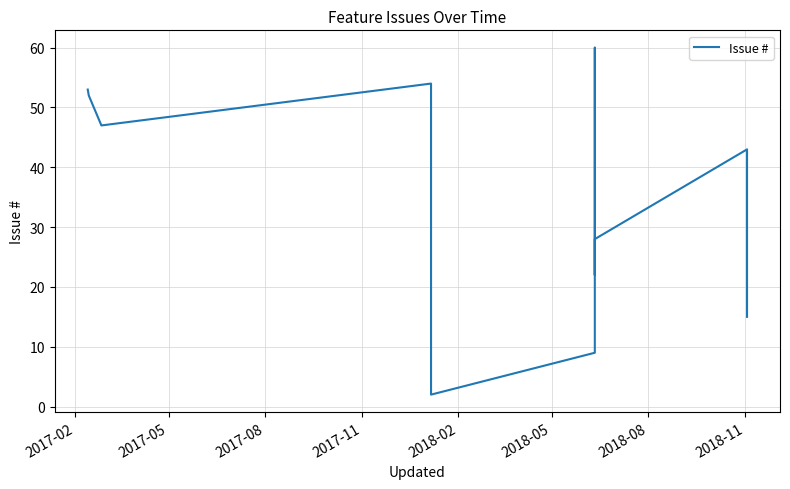

True or false: there are more than 0 points higher than both neighbors.

True